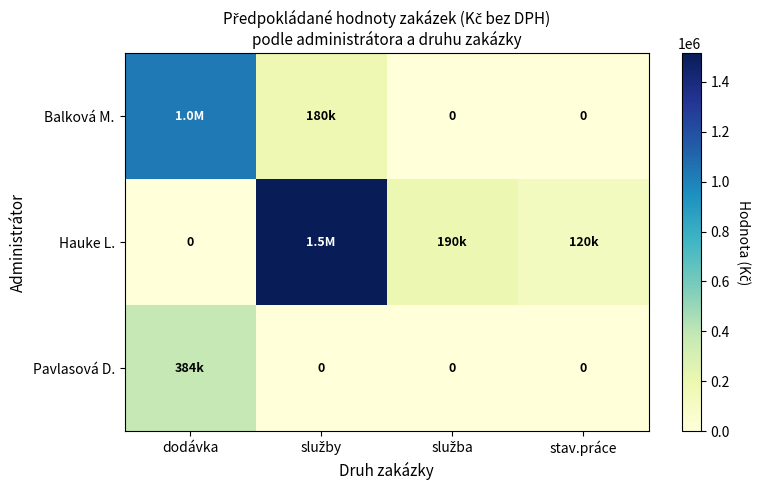

Rank the series by their average value, from lowest to highest.

Pavlasová D., Balková M., Hauke L.